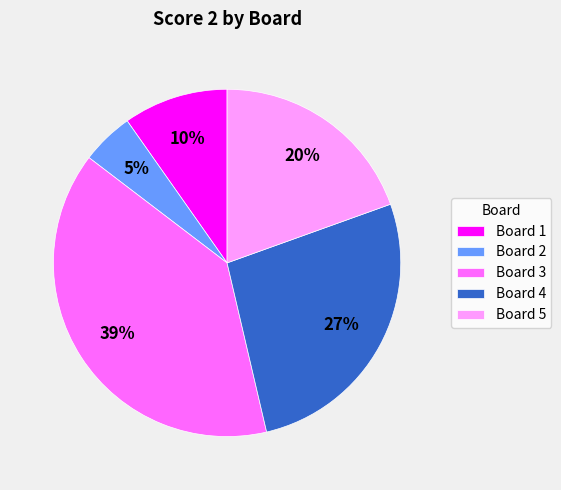

How many segments does this pie chart have?

5